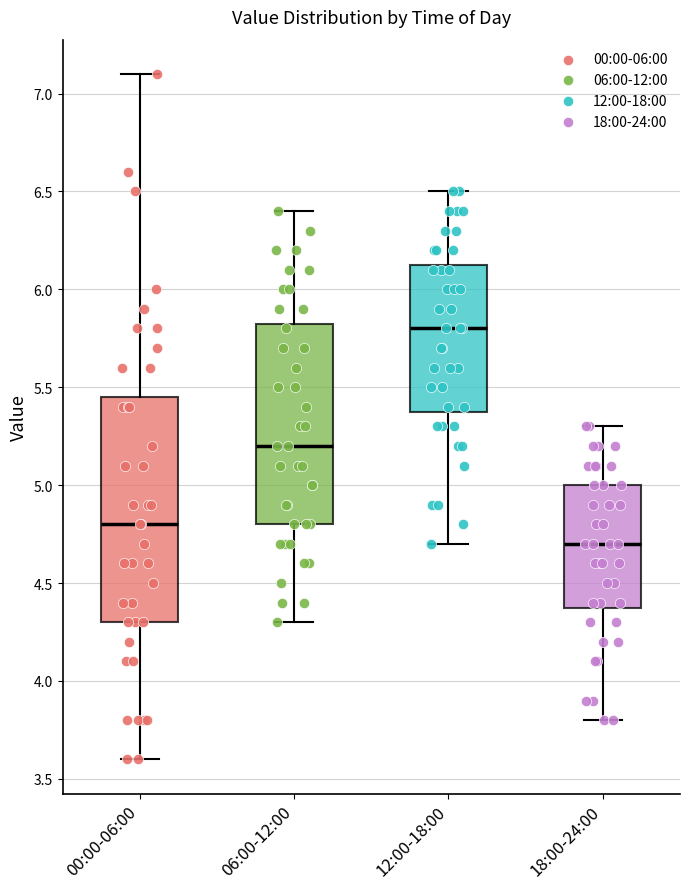

Which box is the tallest, from its lower edge to its upper edge?

00:00-06:00